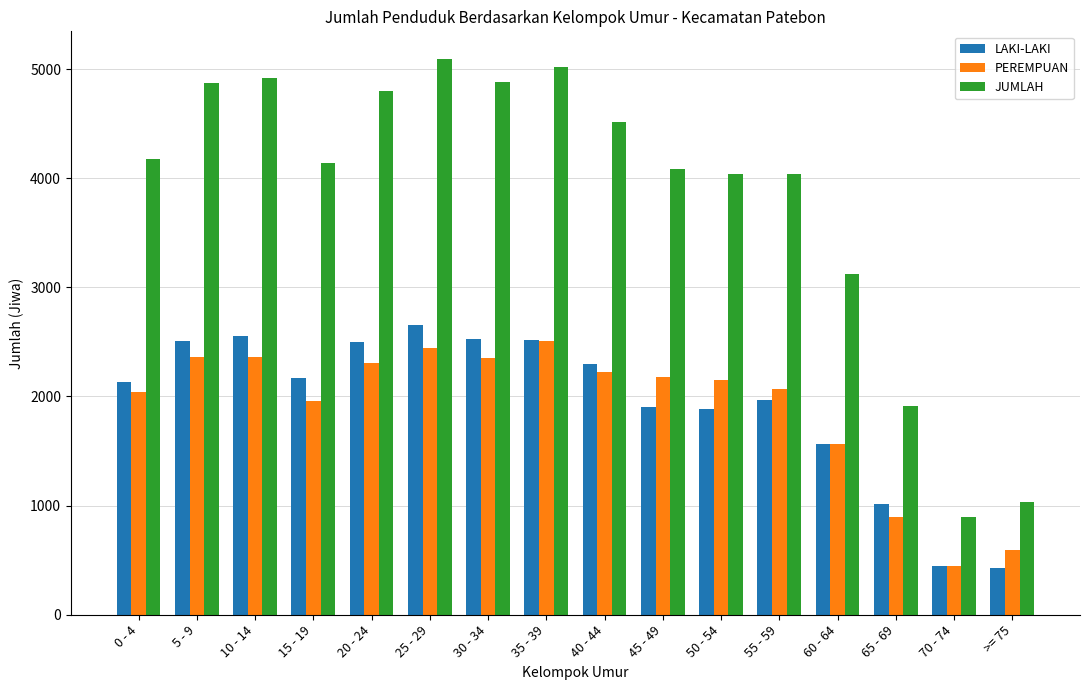

Which series has the widest spread of values?

JUMLAH